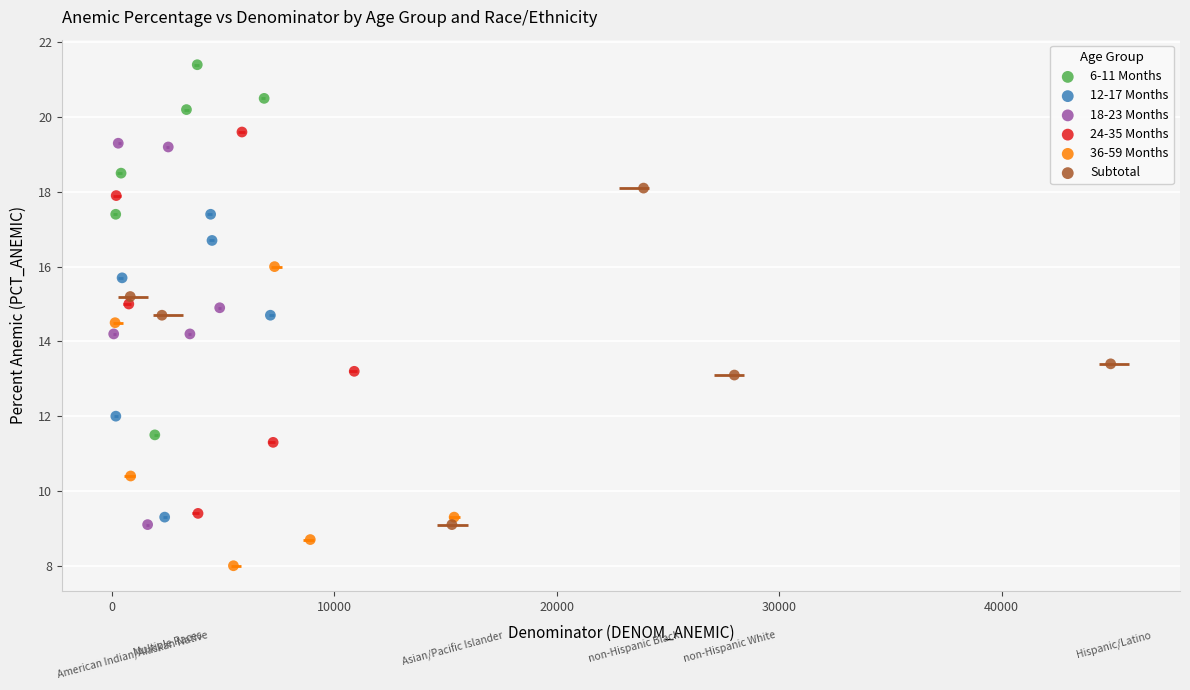

Which series contains the highest Y value?

6-11 Months